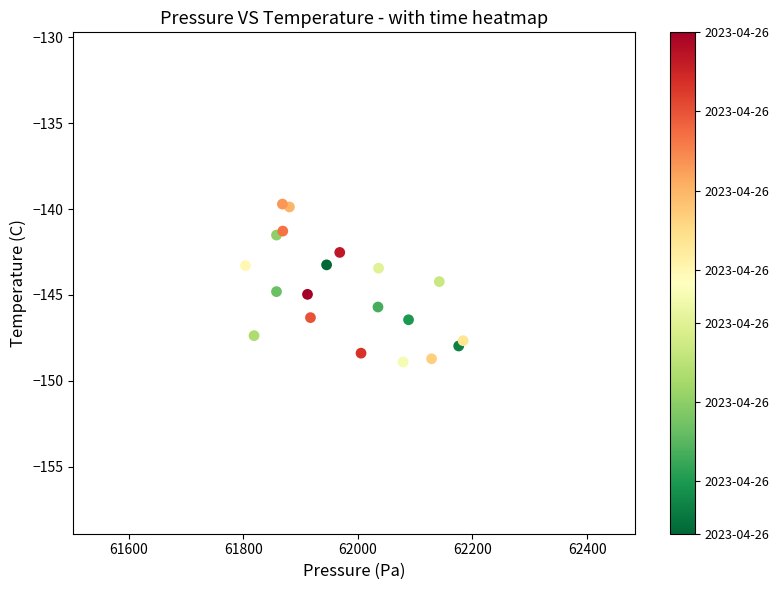

What is the range of X values (max minus min)?

379.7